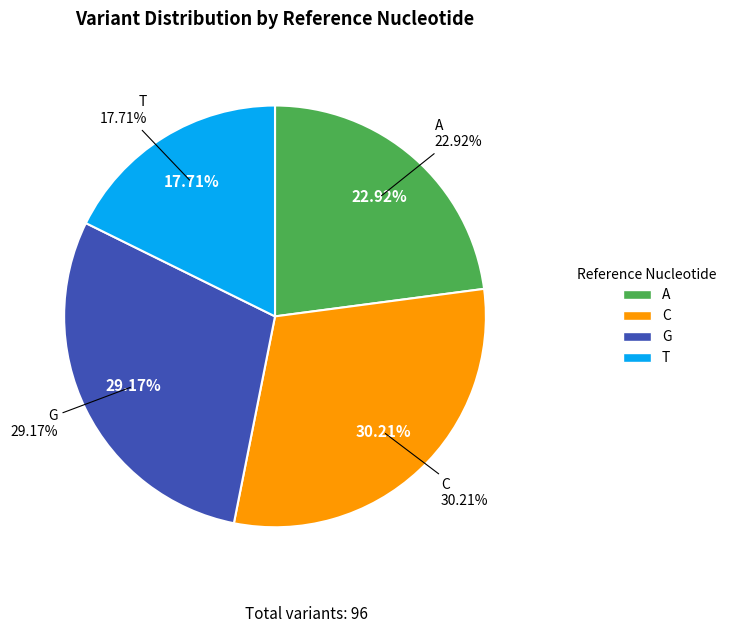

What is the smallest slice in the pie chart?

T